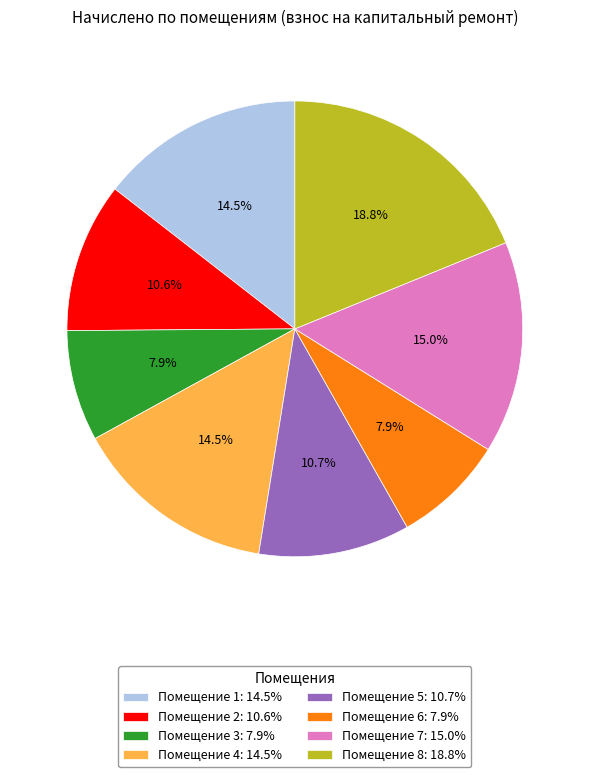

Is there any slice that represents more than half of the pie?

No